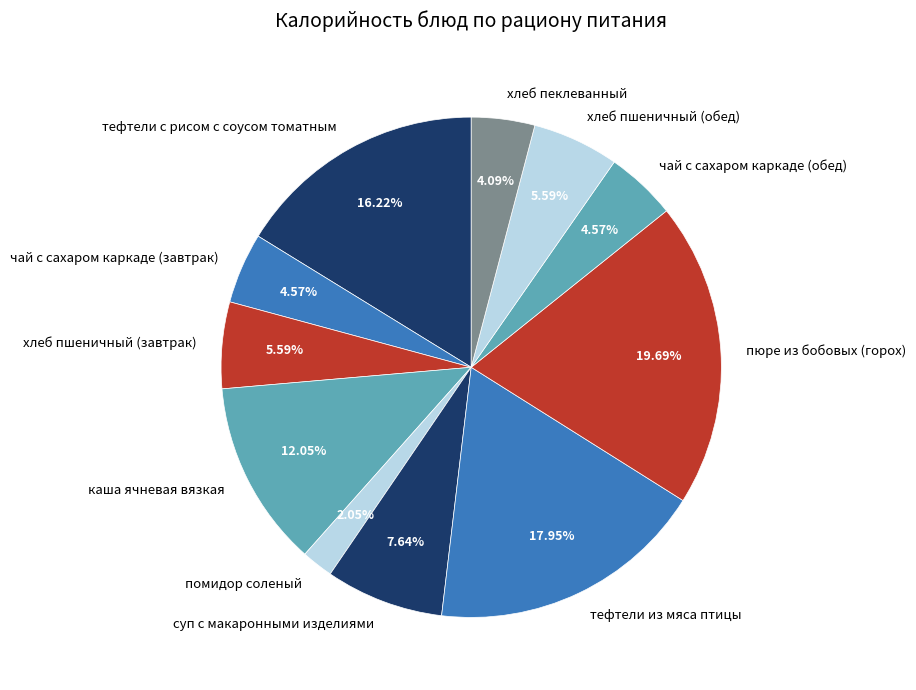

What is the total percentage of хлеб пеклеванный and суп с макаронными изделиями?

11.7%